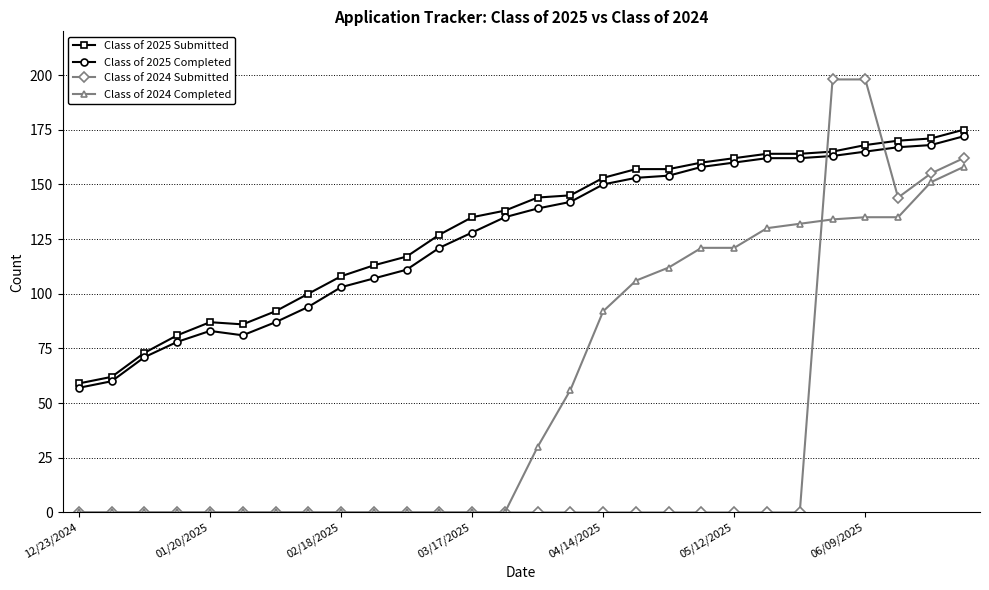

How many categories are shown in the chart?

28